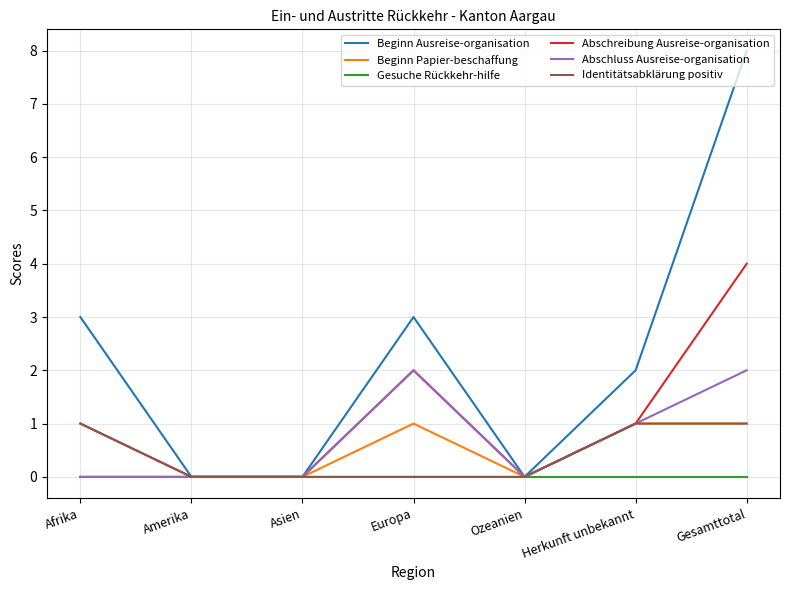

The Beginn Papier-beschaffung series shows 1 at Ozeanien. True or false?

False